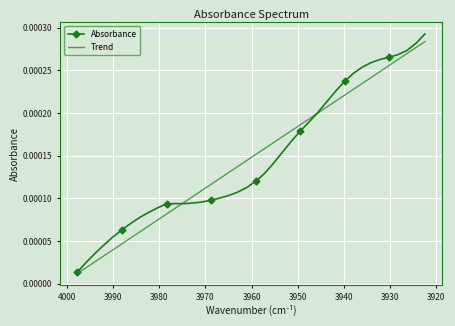

Which series ends up on top after the final intersection of Trend and Absorbance?

Absorbance